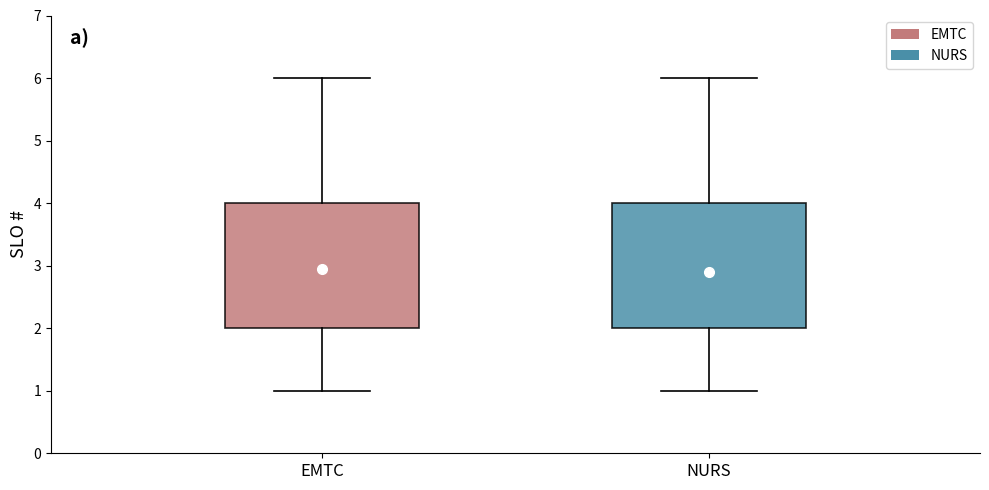

Reading left to right, read every box against the y-axis: the position of its median line, the range the box covers, and the ends of its whiskers. The values are not printed on the chart, so give them approximately, as read against the axis.

EMTC: median 3, box 2 to 4, whiskers 1 to 6
NURS: median 3, box 2 to 4, whiskers 1 to 6